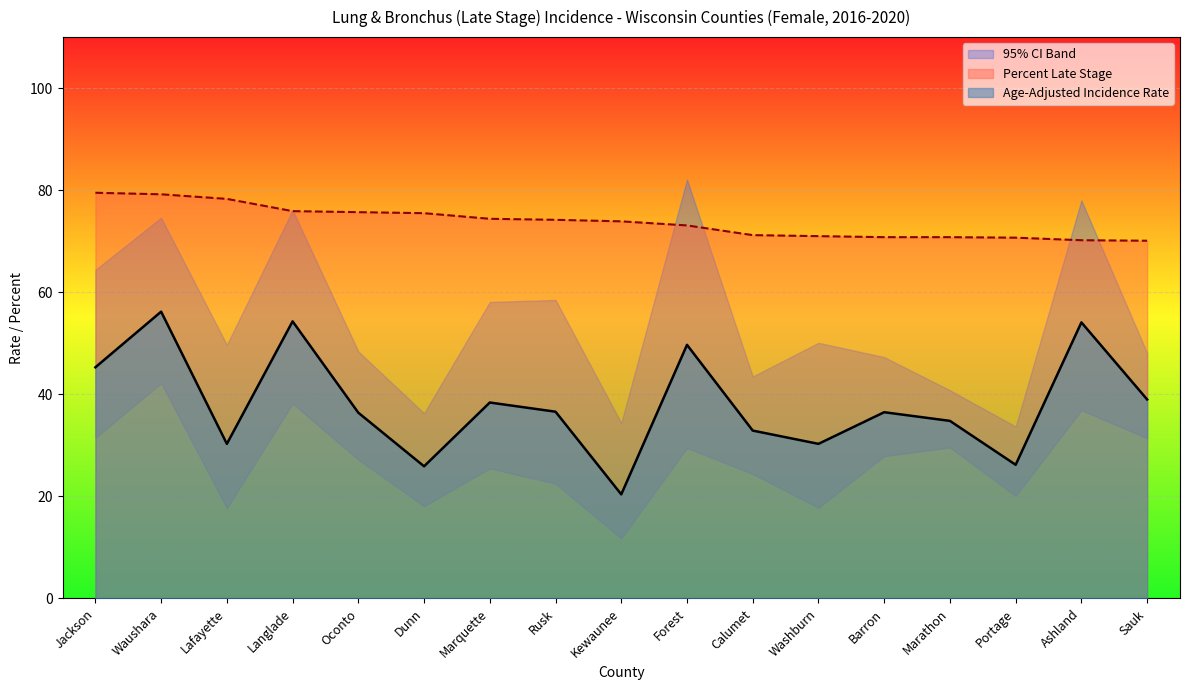

What is the value of the Percent Late Stage point at the 11th from the left?

71.2